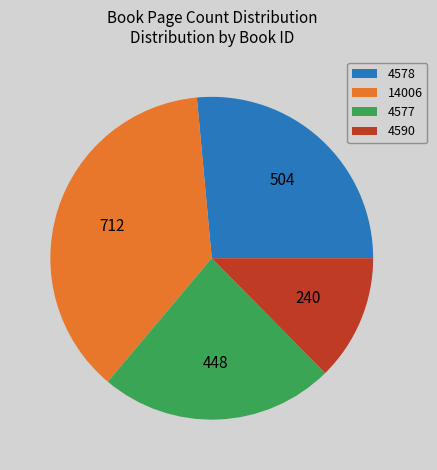

Does 4590 account for over 50% of the chart?

No